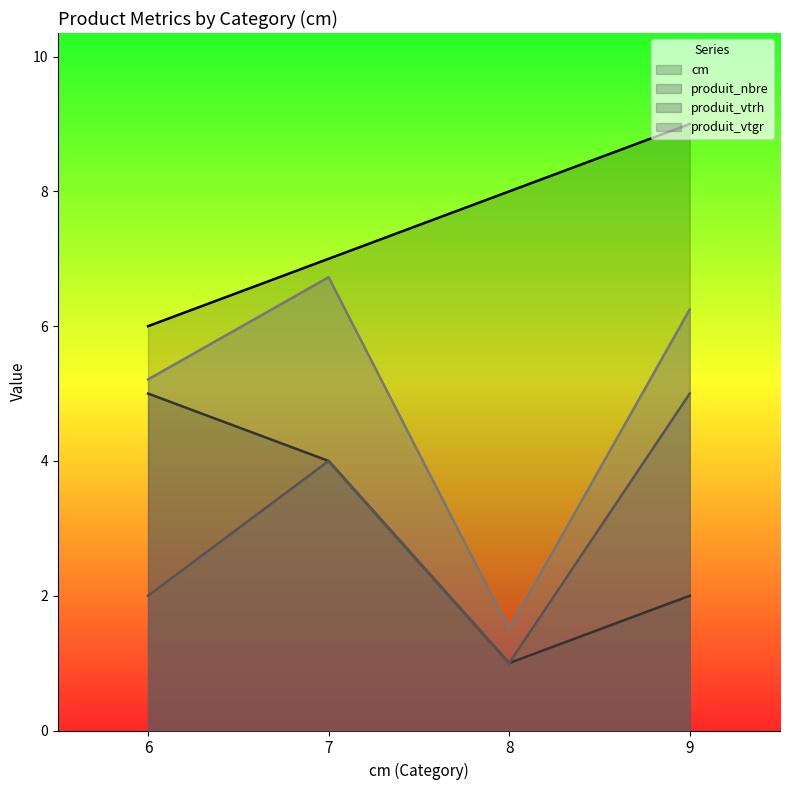

What is the total value across all series at 8?

11.5